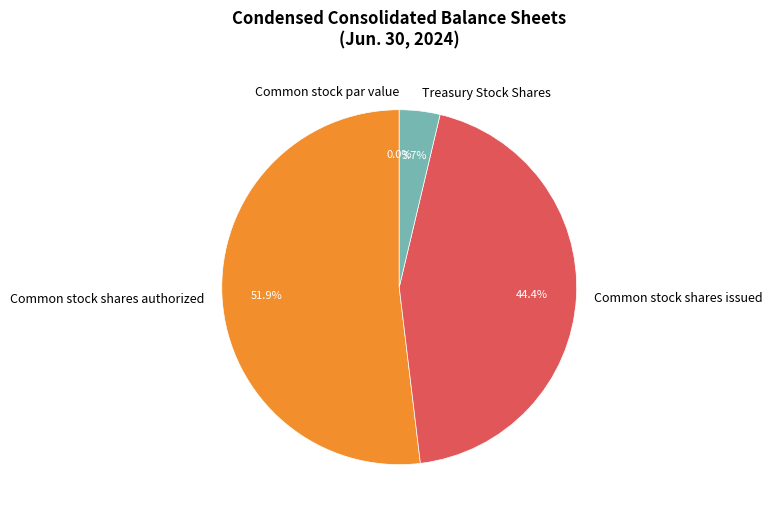

What is the largest slice in the pie chart?

Common stock shares authorized